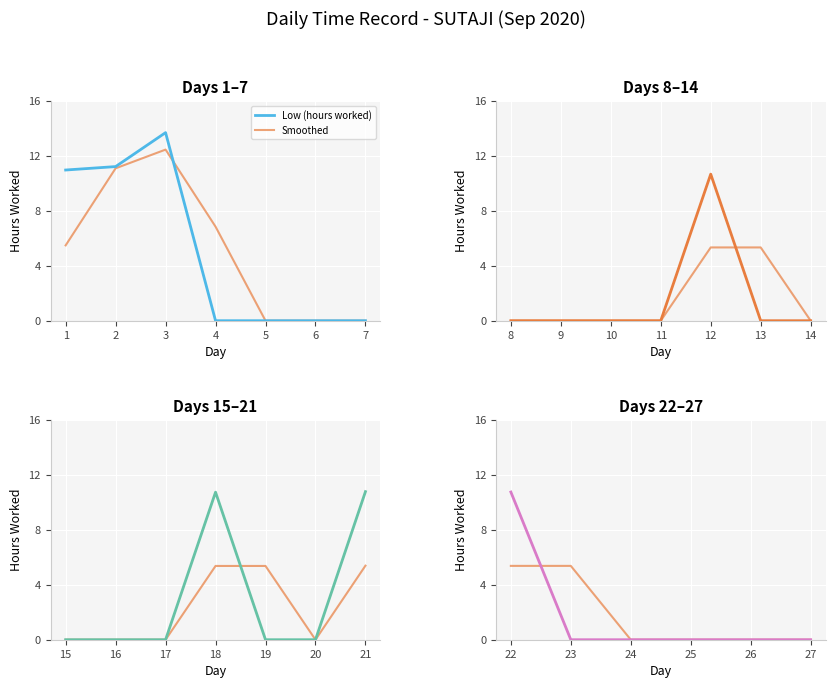

How many intersections are there between Smoothed and Low (hours worked)?

1